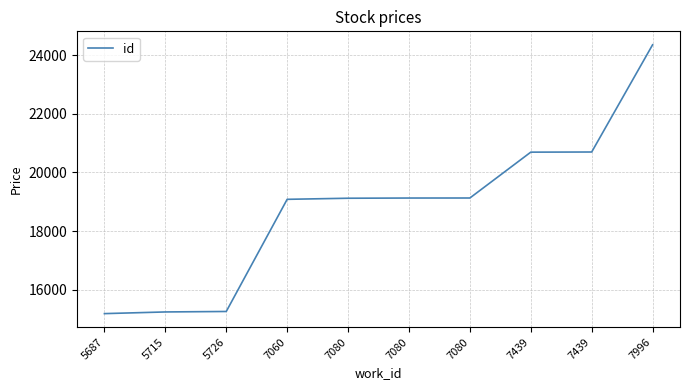

What is the ratio of the value at 7060 to the value at 7996?

0.8